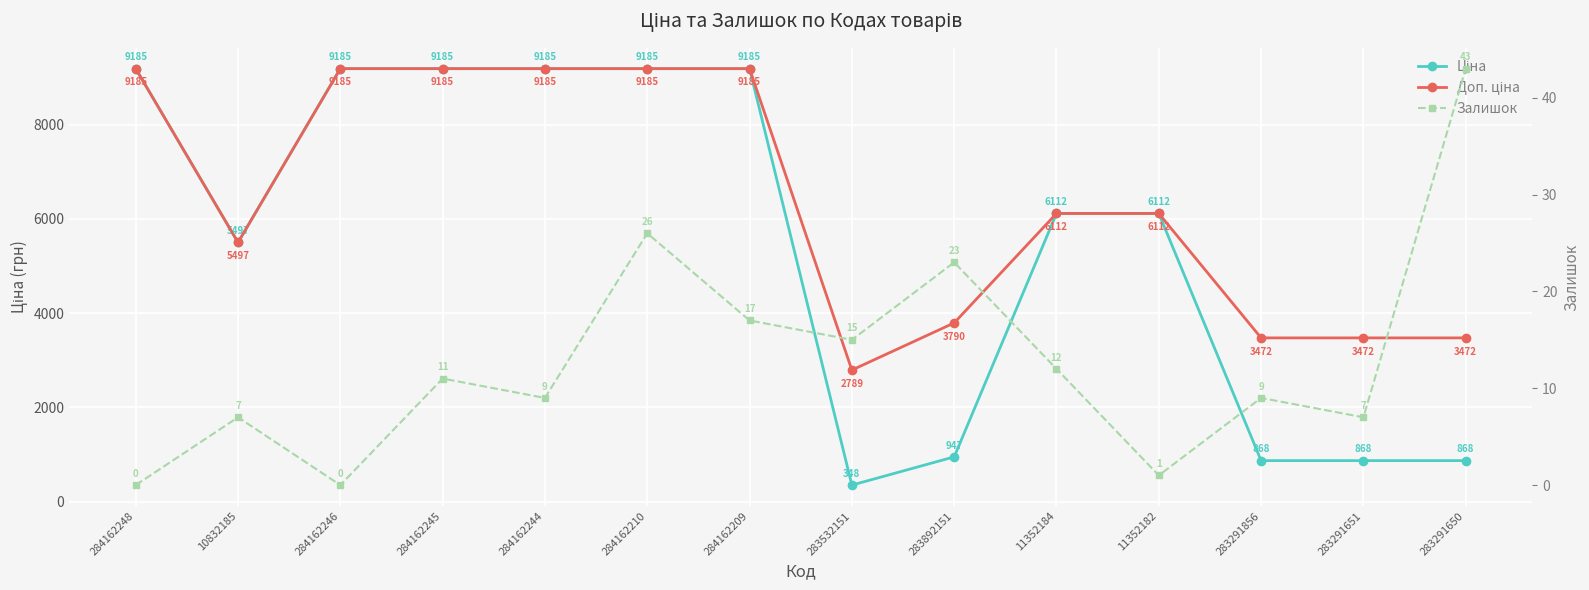

What is the sum of all Ціна values?

76733.4